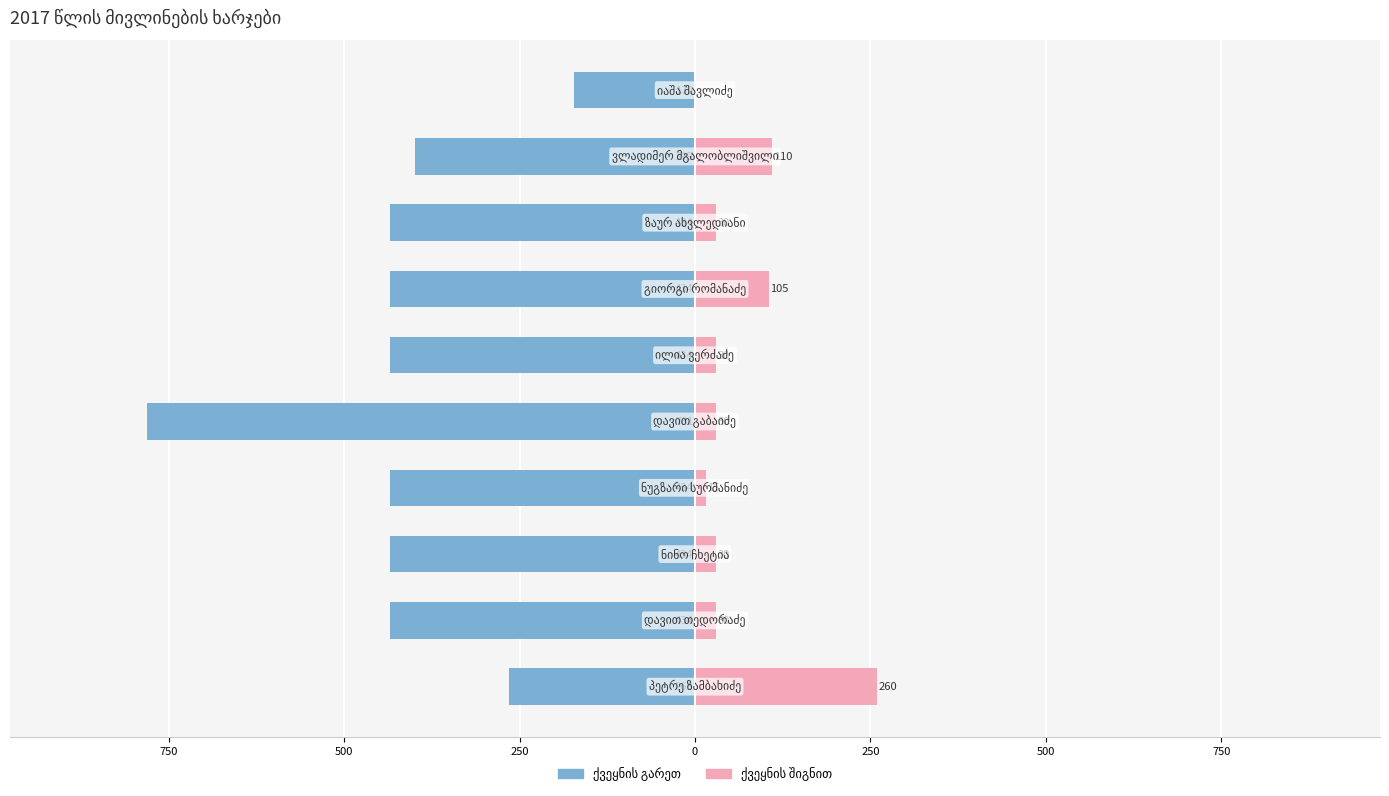

What is the minimum value shown in the chart?

-781